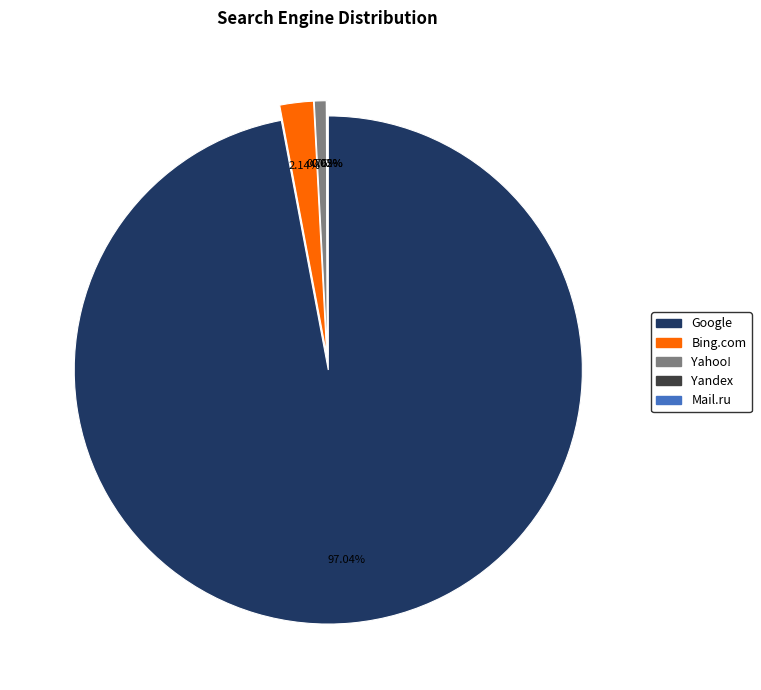

Is there any slice that represents more than half of the pie?

Yes